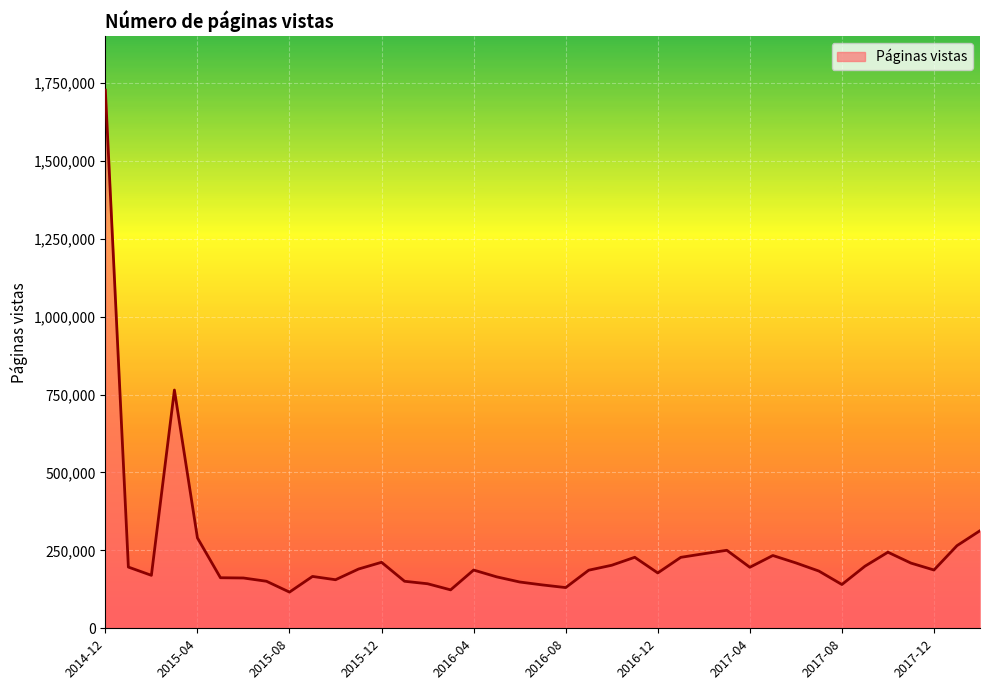

What is the maximum value shown in the chart?

1727001